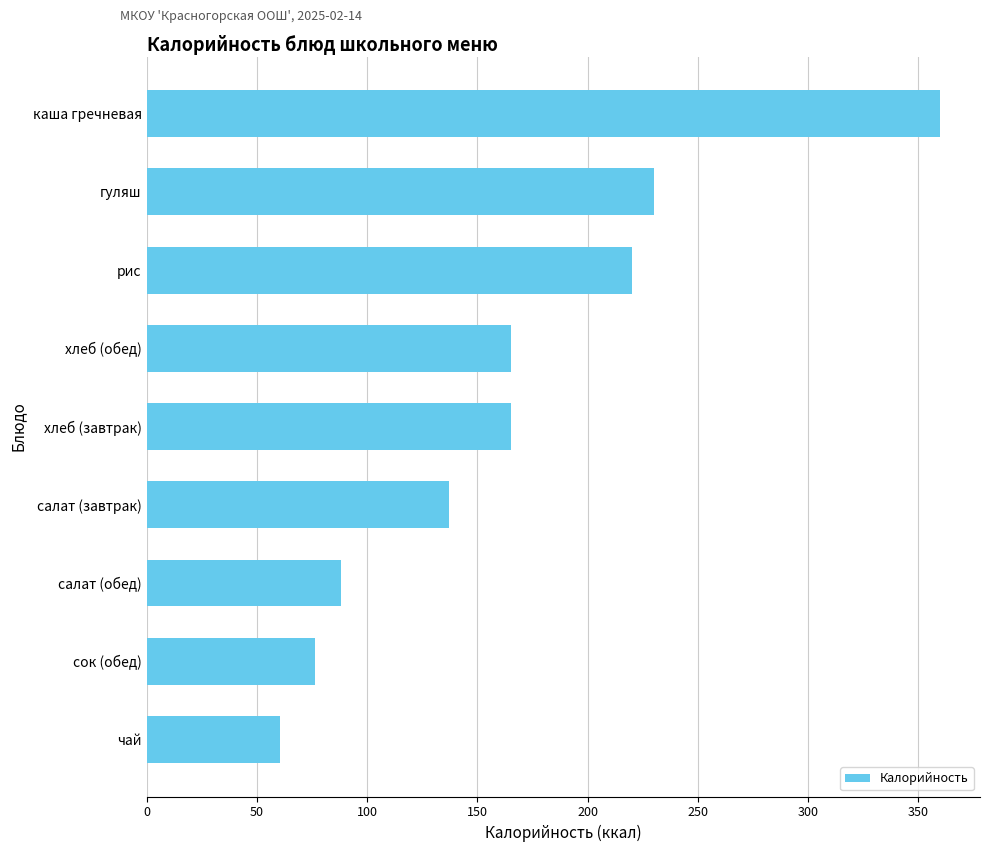

Are the bars horizontal?

Yes